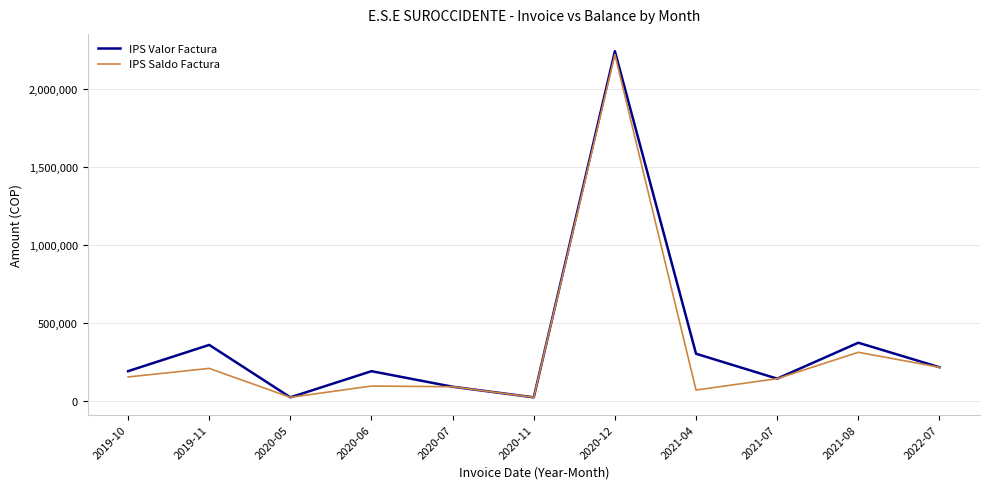

Rank the series at 2019-11 from highest to lowest value.

IPS Valor Factura, IPS Saldo Factura